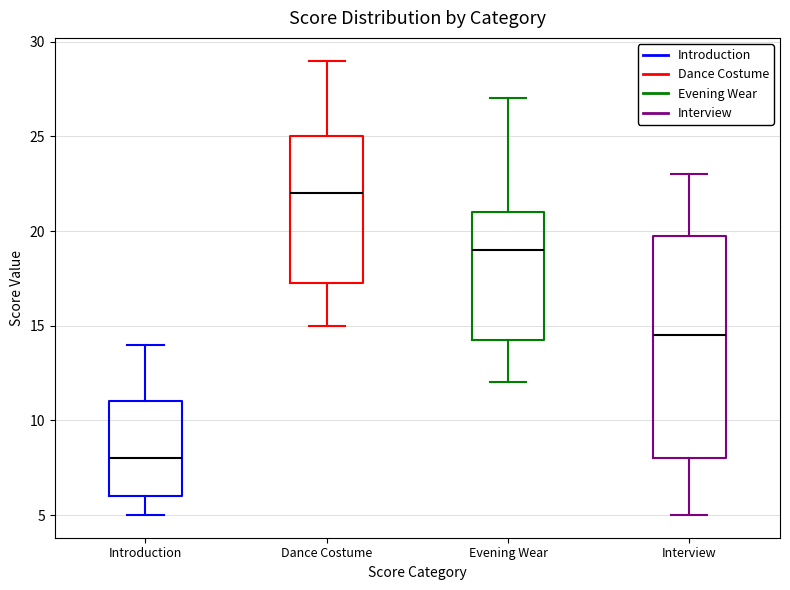

Which box has the highest median line?

Dance Costume